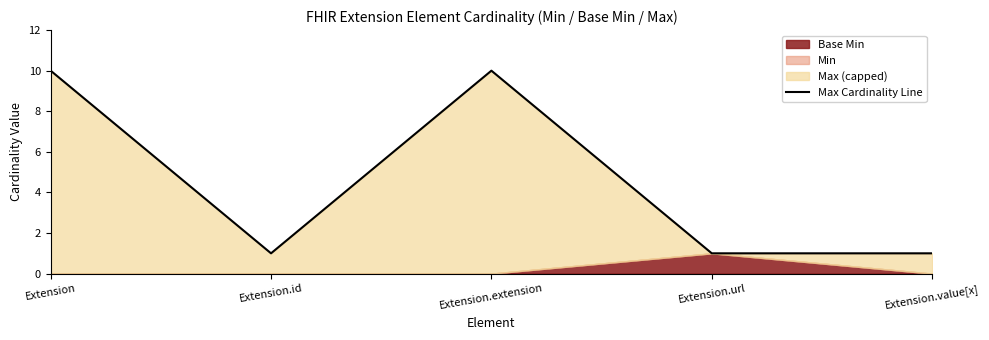

At which label is the value closest to 5?

Extension.id